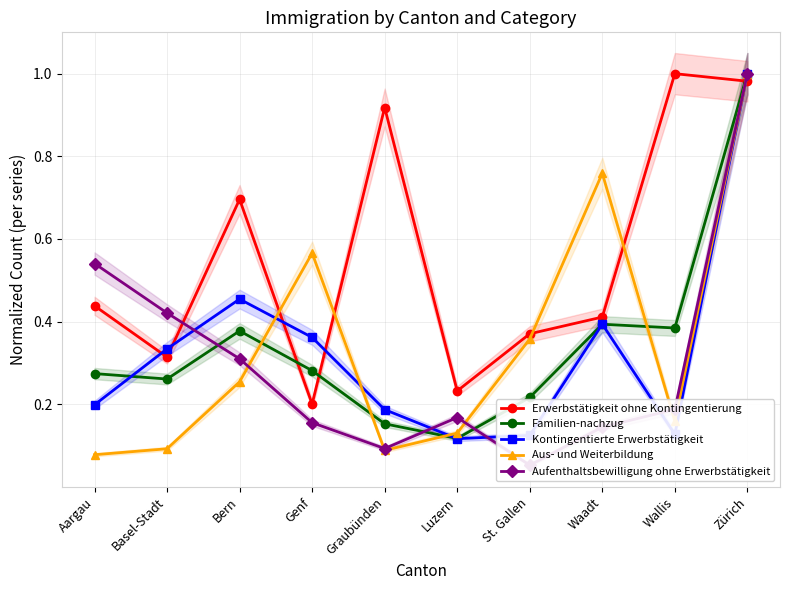

How many lines are shown in the chart?

5